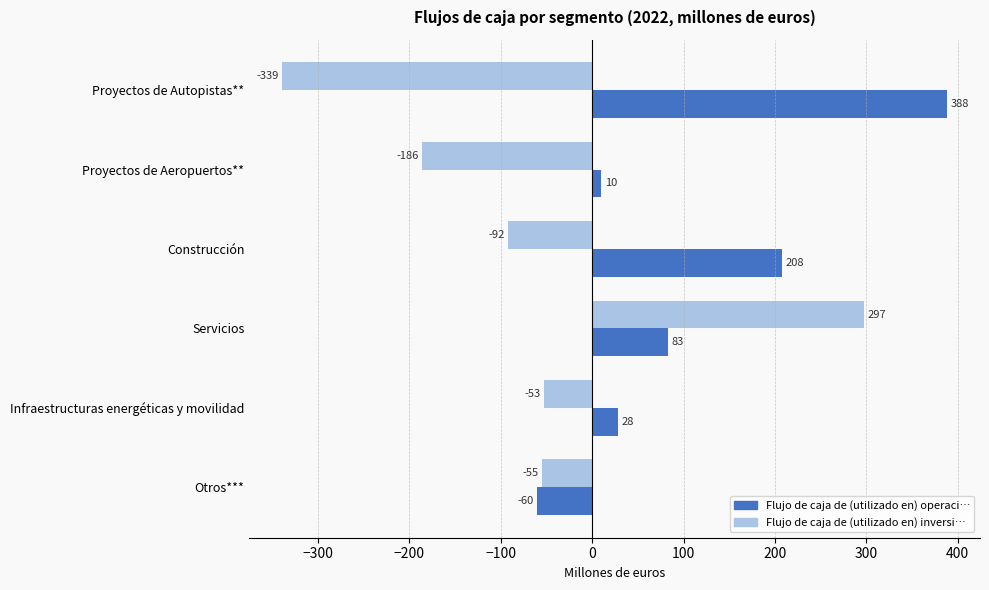

Count the number of data series in this chart.

2